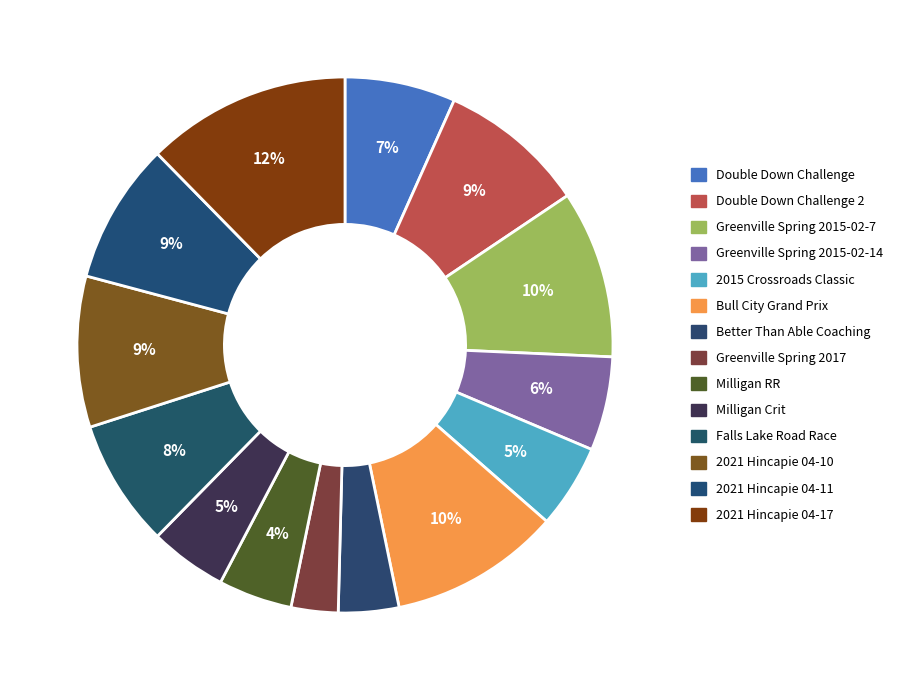

What percentage is the Greenville Spring 2015-02-7 slice, to the nearest percent?

10%